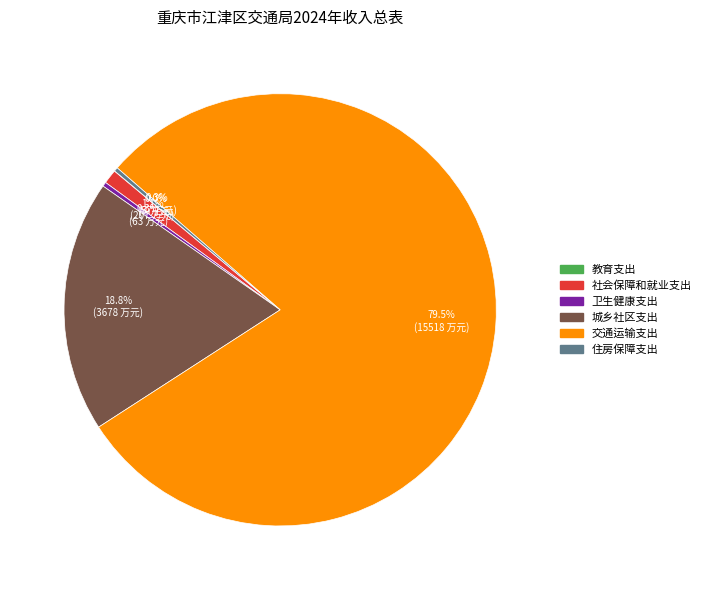

To the nearest percent, what is the combined percentage of 住房保障支出 and 社会保障和就业支出?

1%